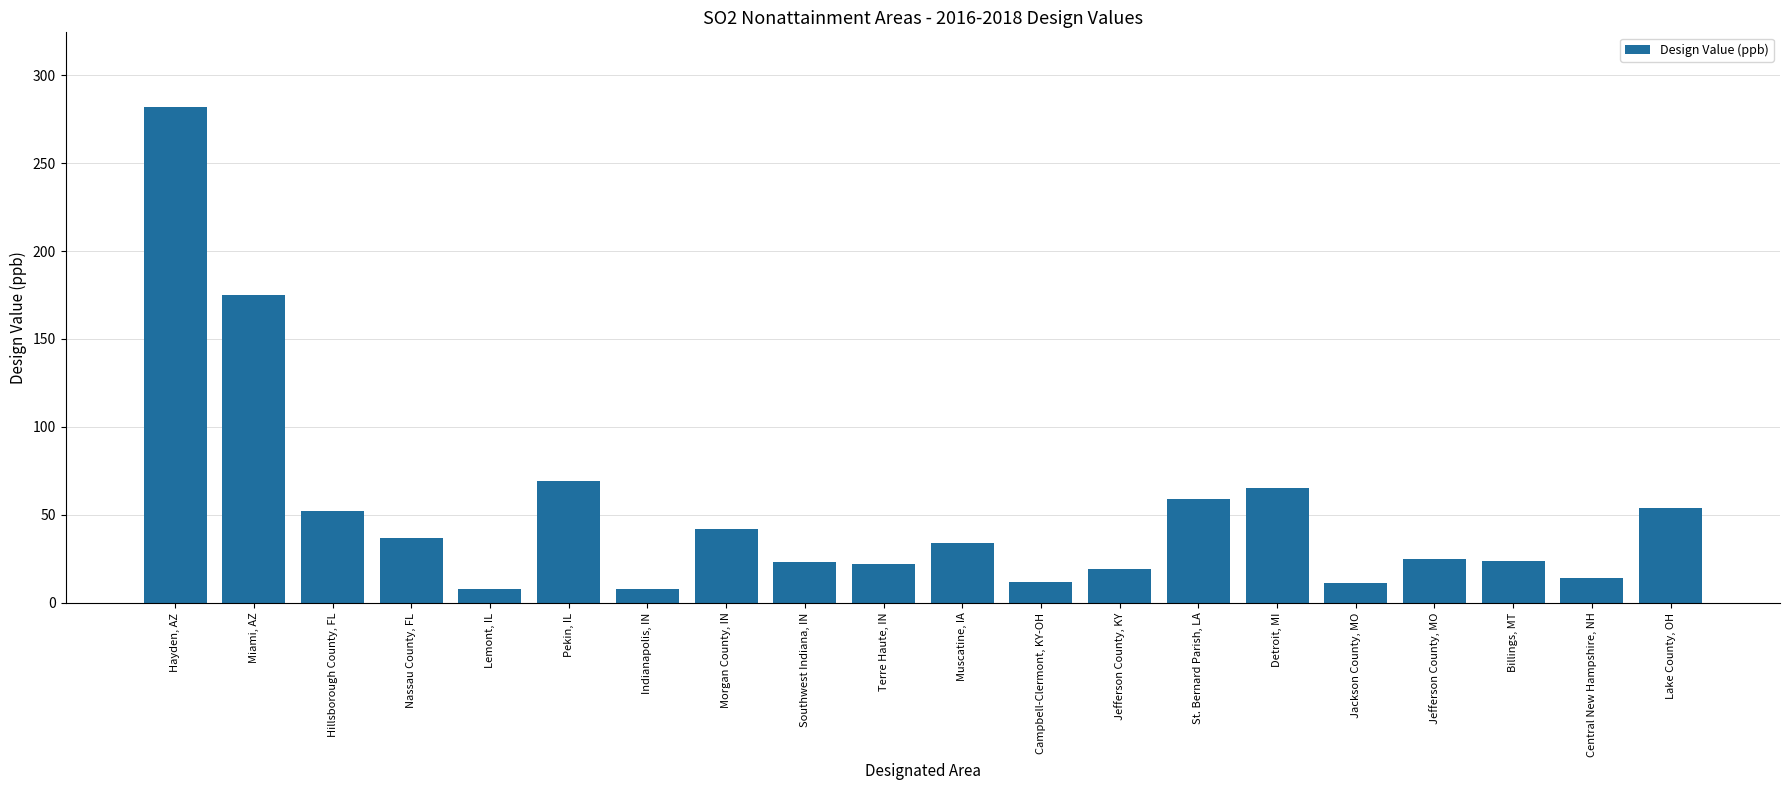

How many categories are shown in the chart?

20